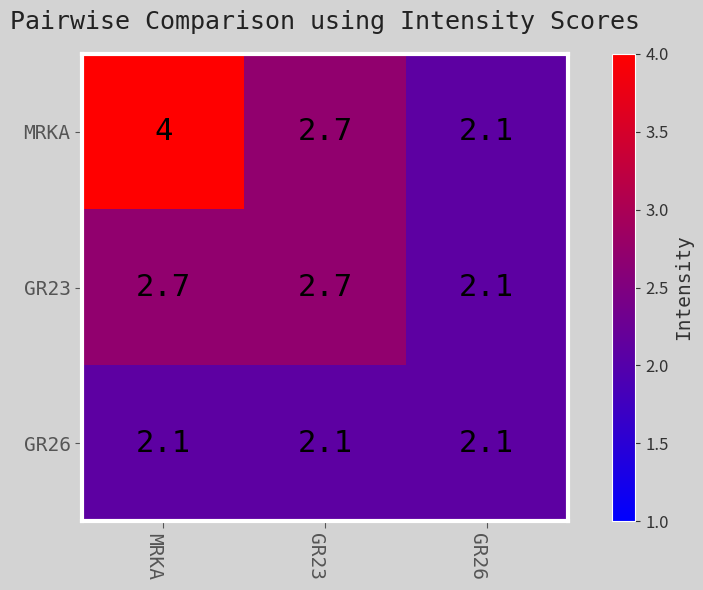

Which series has the largest total across all categories?

MRKA